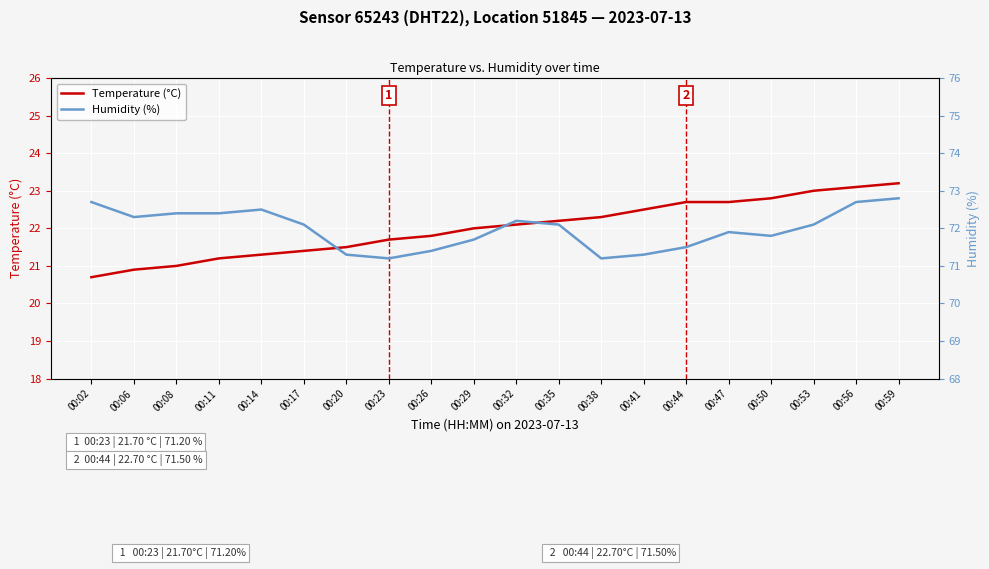

How many lines are shown in the chart?

2